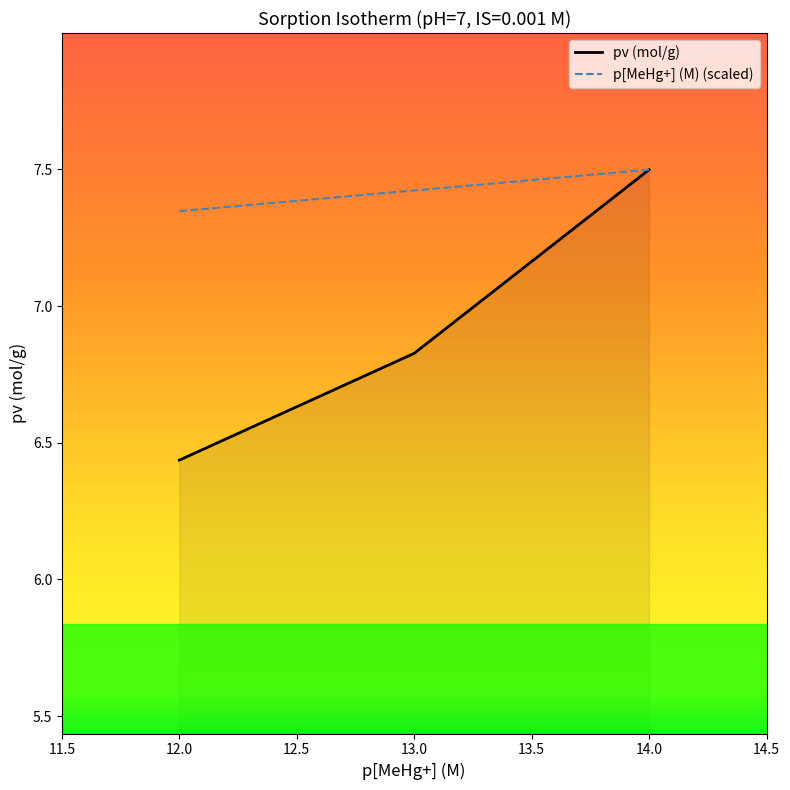

The value of pv (mol/g) at 14.0 is 9.8. True or false?

False